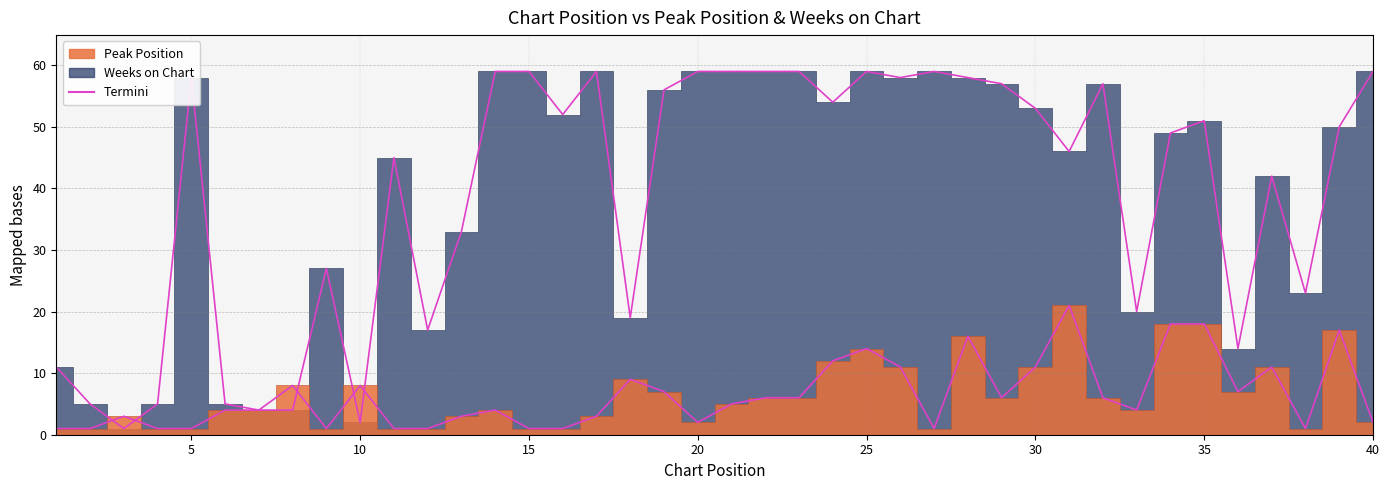

True or false: Peak Position and Weeks on Chart intersect in this chart.

True